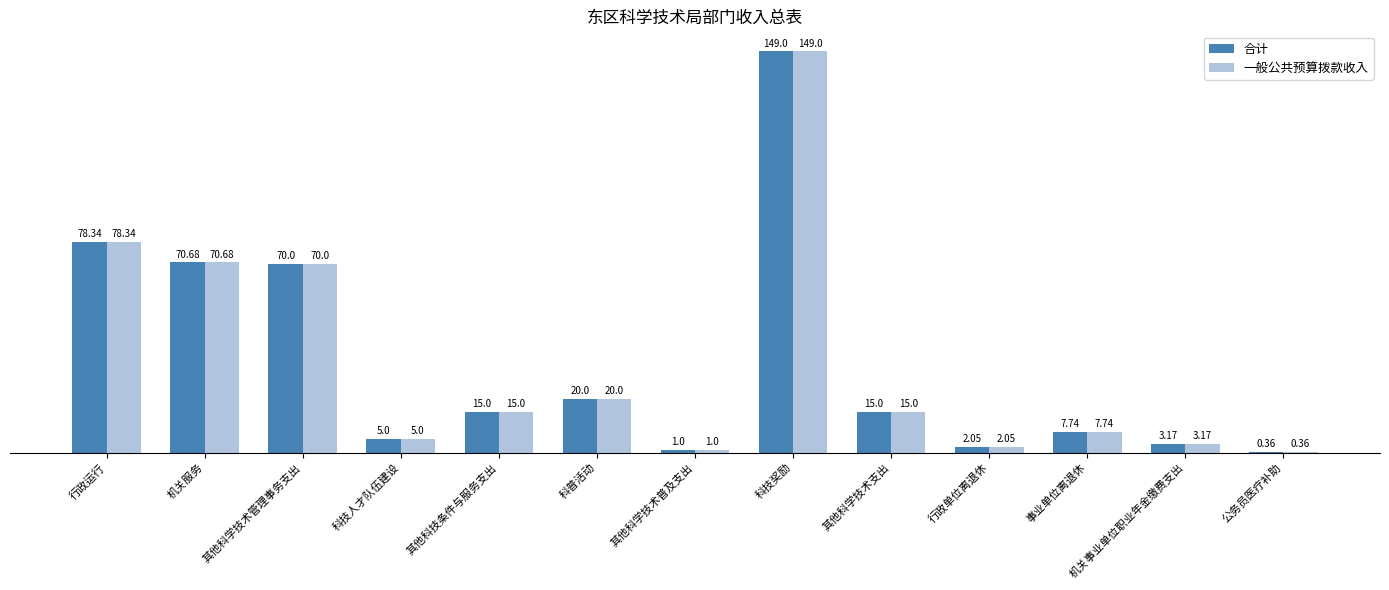

Where does the 一般公共预算拨款收入 series first go above 15?

行政运行